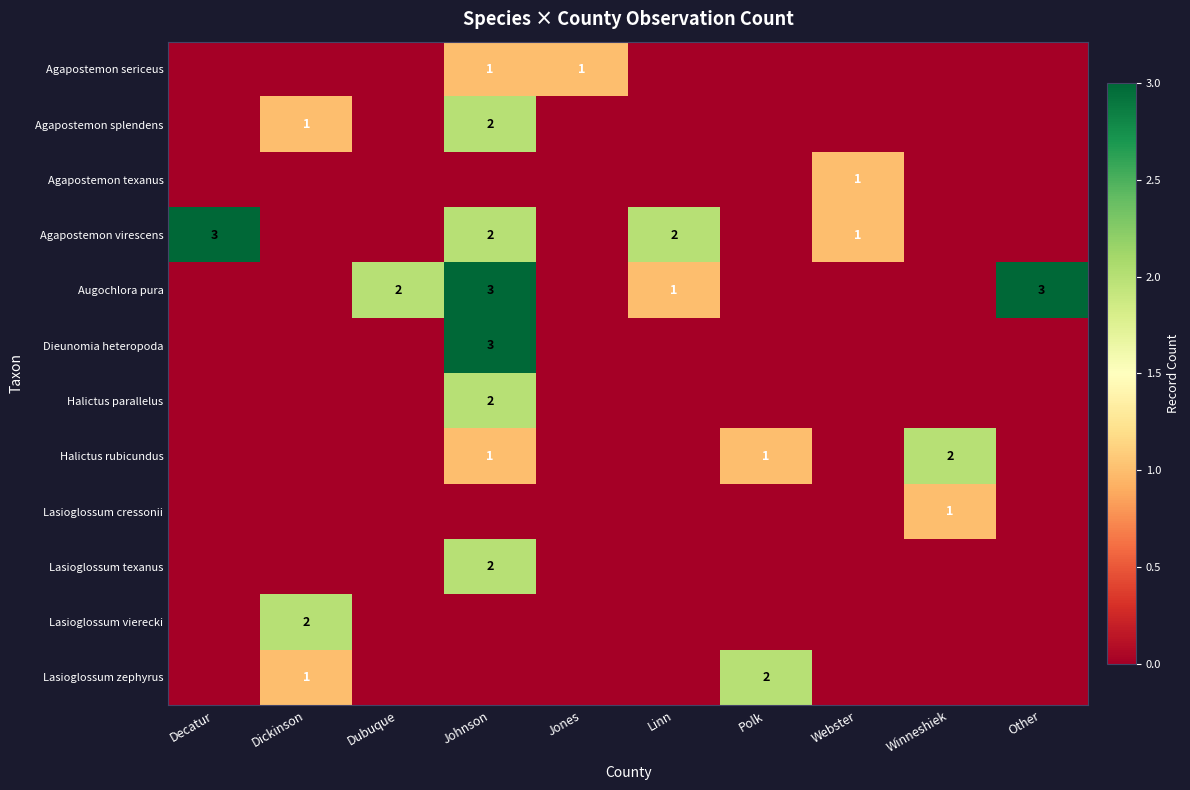

Is it true that Agapostemon sericeus equals 1 at Jones?

True